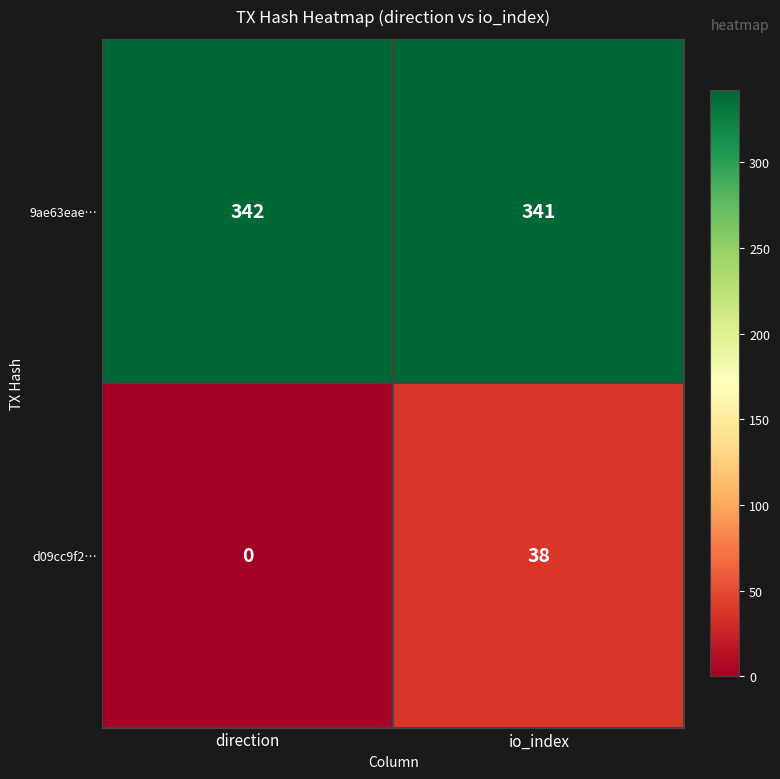

The 9ae63eae… series shows 341 at io_index. True or false?

True